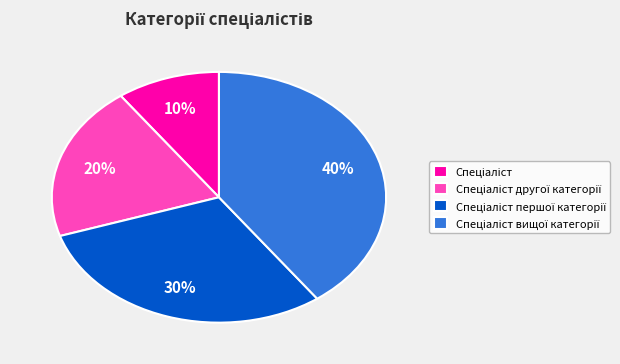

To the nearest percent, what is the difference between the largest and smallest slice percentages?

30%